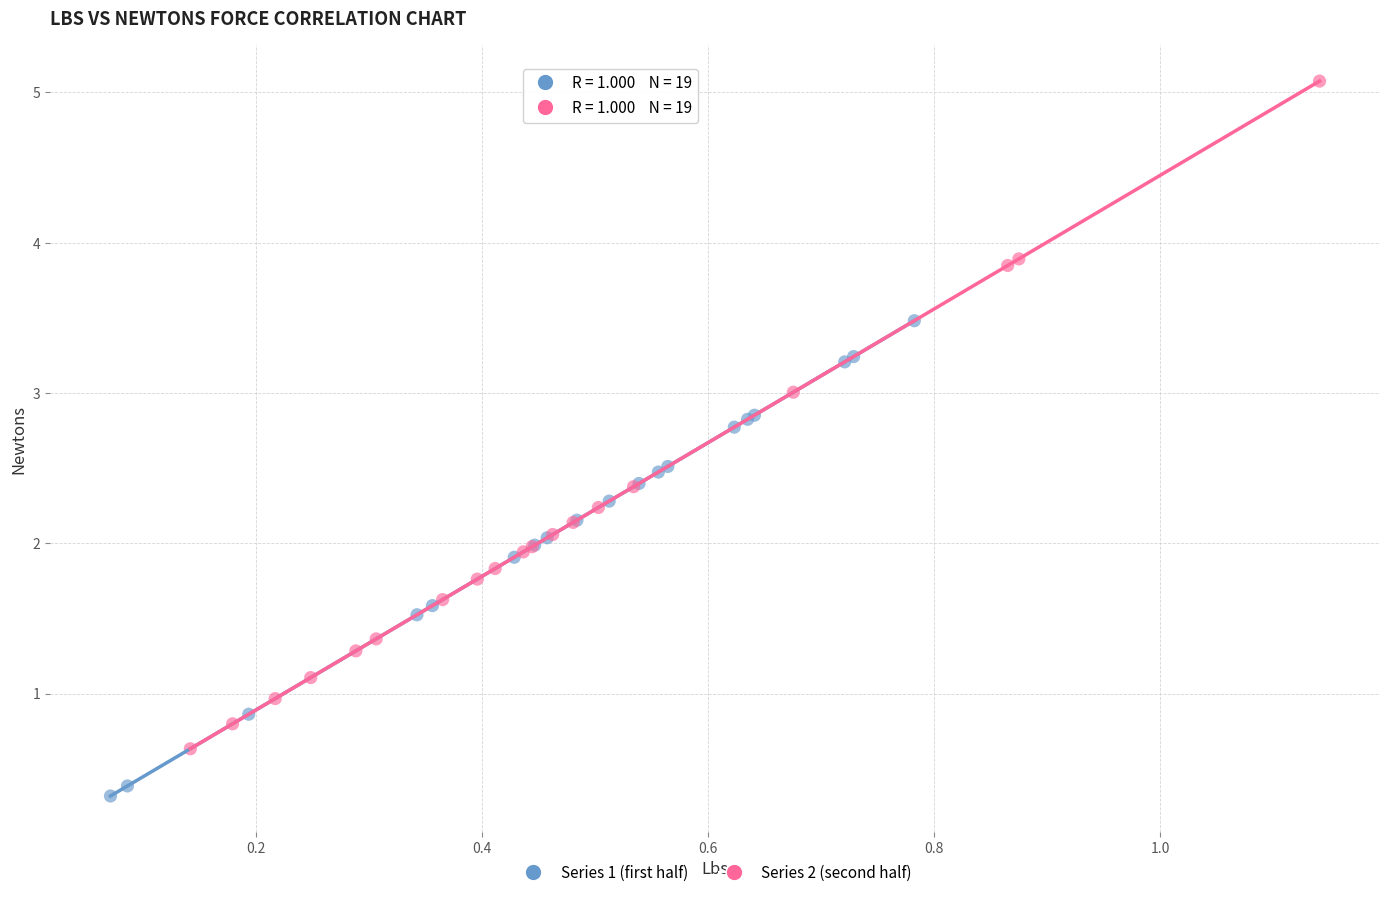

Which series contains the highest Y value?

Series 2 (second half)